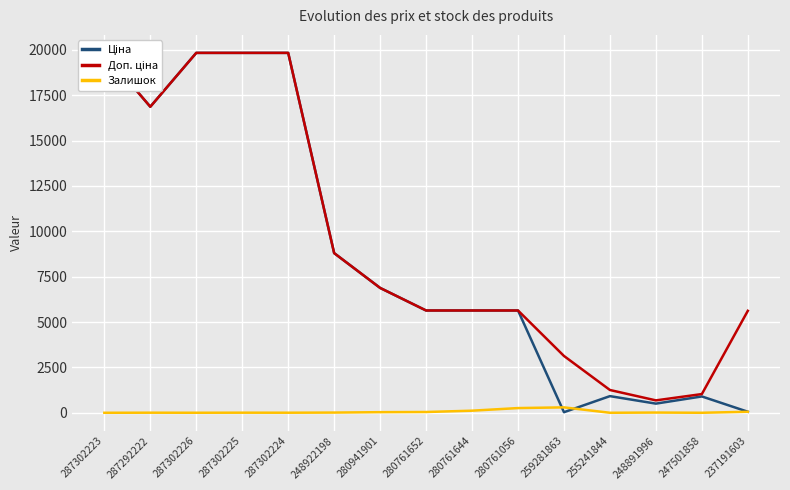

Count the number of categories in the chart.

15